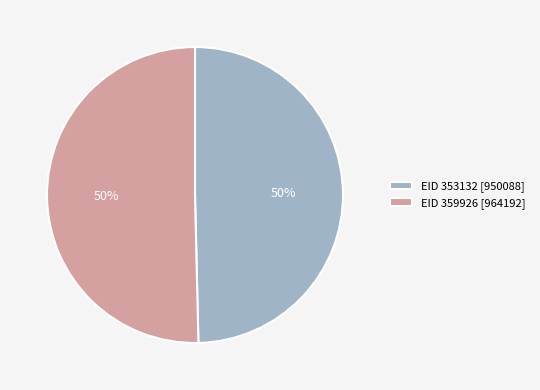

Approximately how many times larger is the value at EID 359926 [964192] compared to EID 353132 [950088]?

1.0